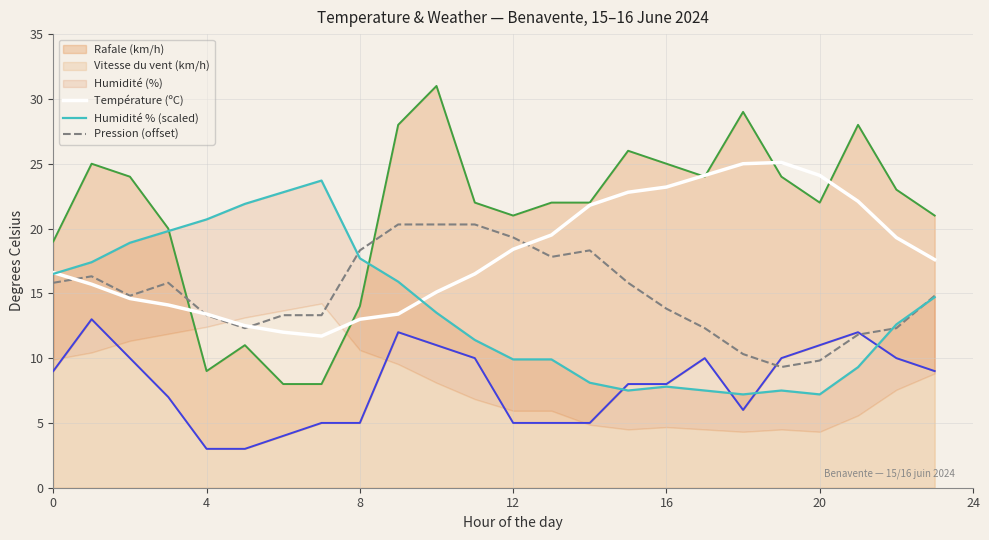

What is the label of the 19th point from the left?

18